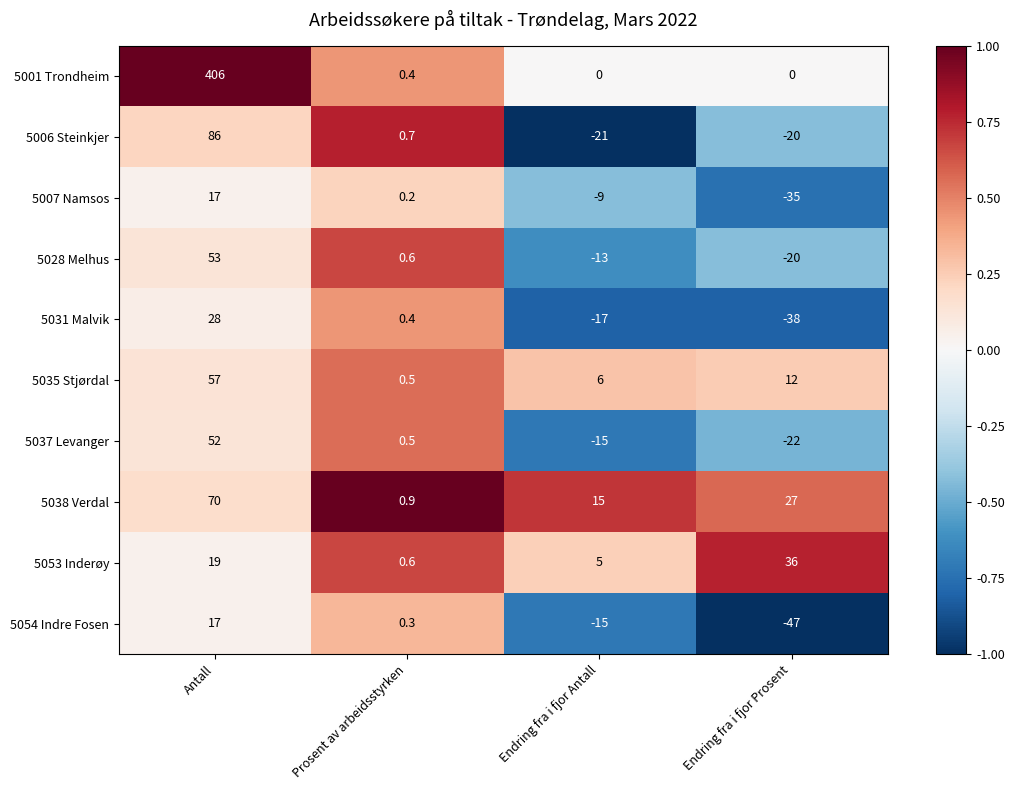

What is the difference between the highest and lowest values at Endring fra i fjor Prosent?

83.0